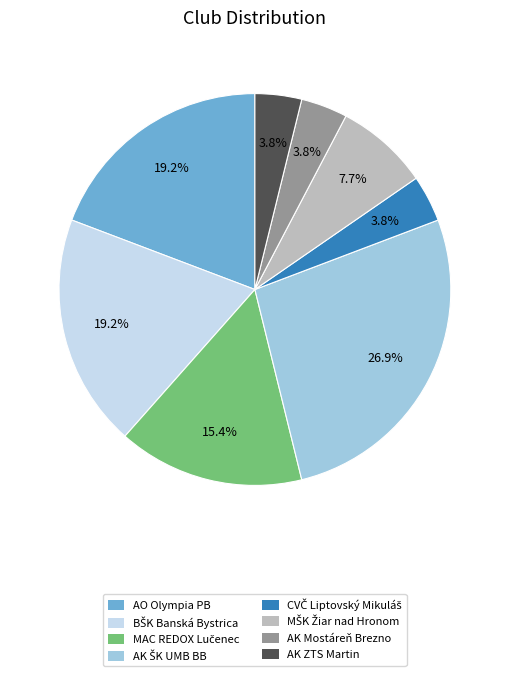

To the nearest percent, what is the difference between the largest and smallest slice percentages?

23%